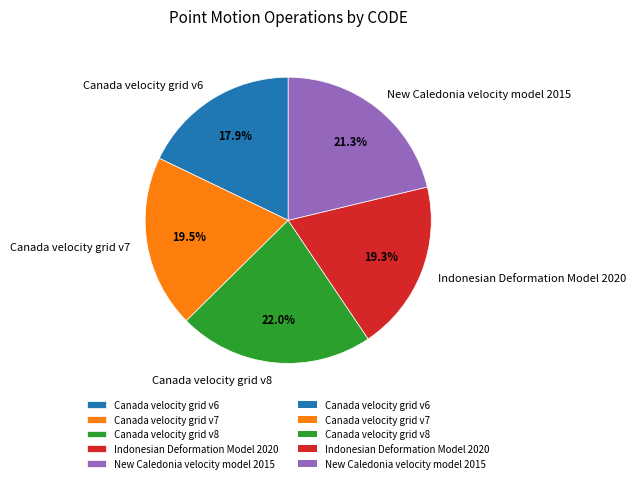

Which has a higher value, Canada velocity grid v8 or New Caledonia velocity model 2015?

Canada velocity grid v8